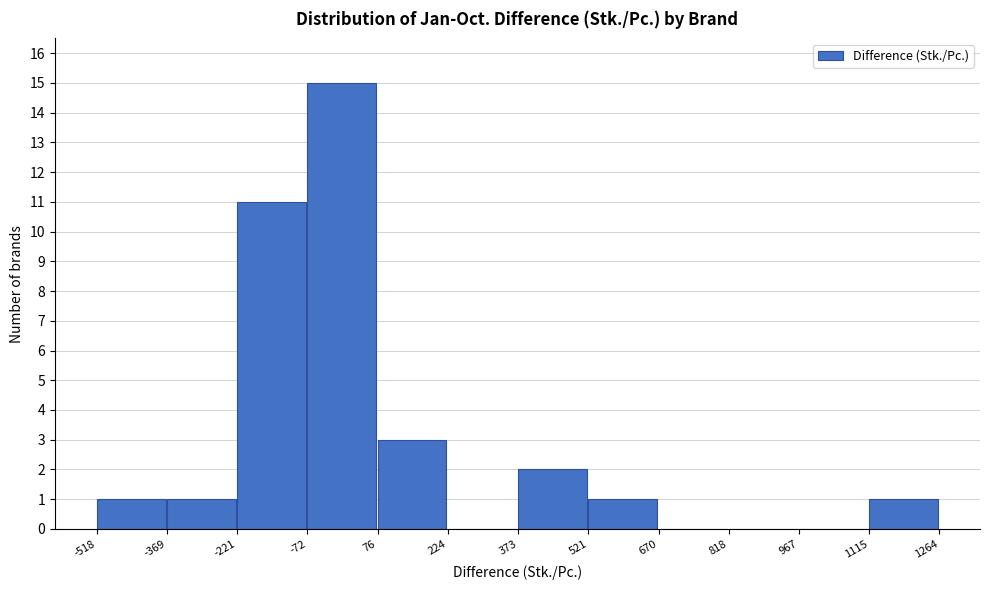

Over which range of the x-axis is the bar tallest?

-72 to 76